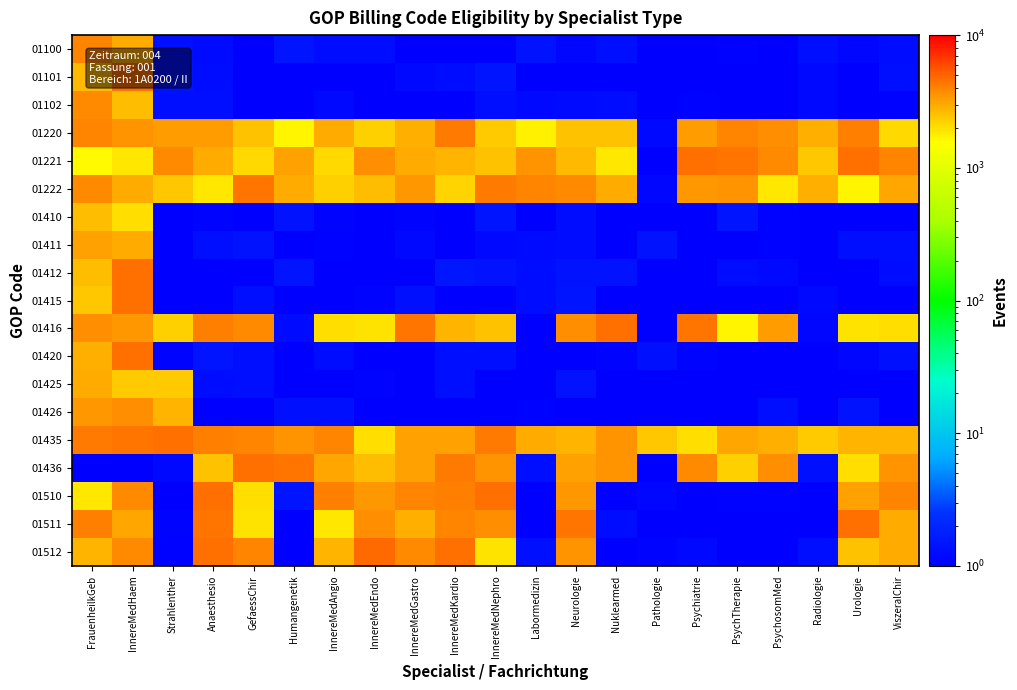

What is the maximum value shown in the chart?

4701.1